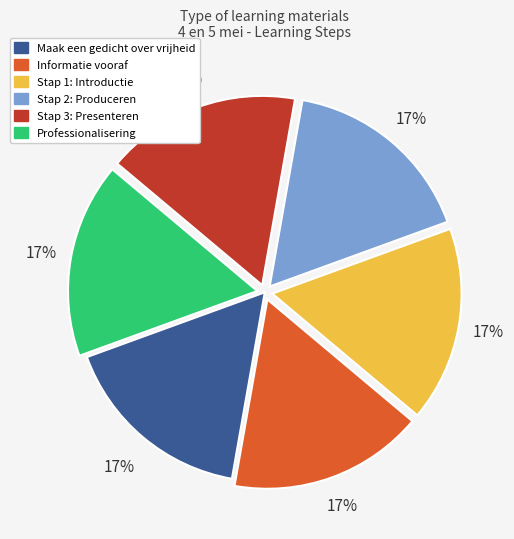

Approximately how many times larger is the value at Maak een gedicht over vrijheid compared to Stap 1: Introductie?

1.0